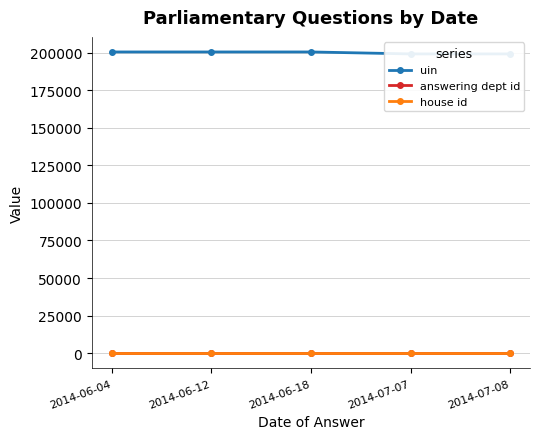

At which label does answering dept id reach its minimum?

2014-06-04